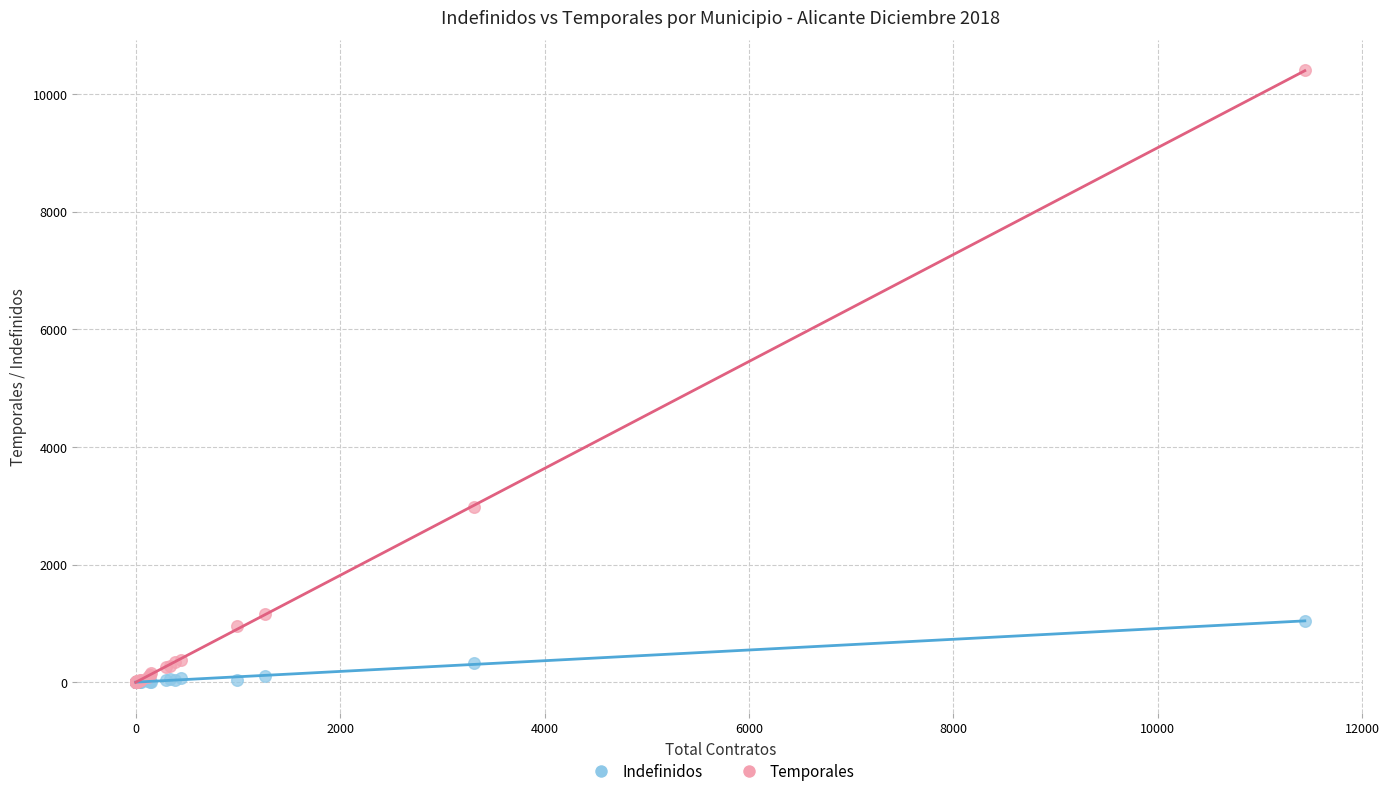

Across all series, what Y value is closest to 5199?

2979